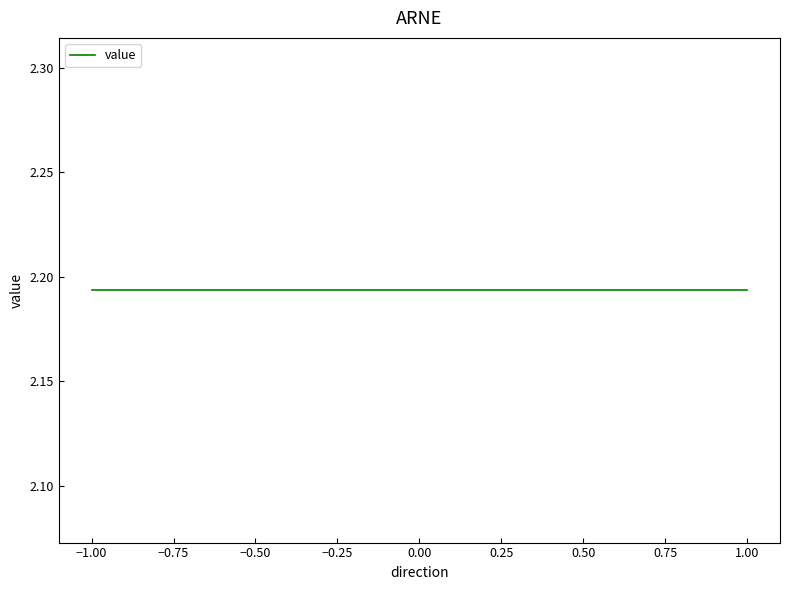

Count the number of categories in the chart.

4